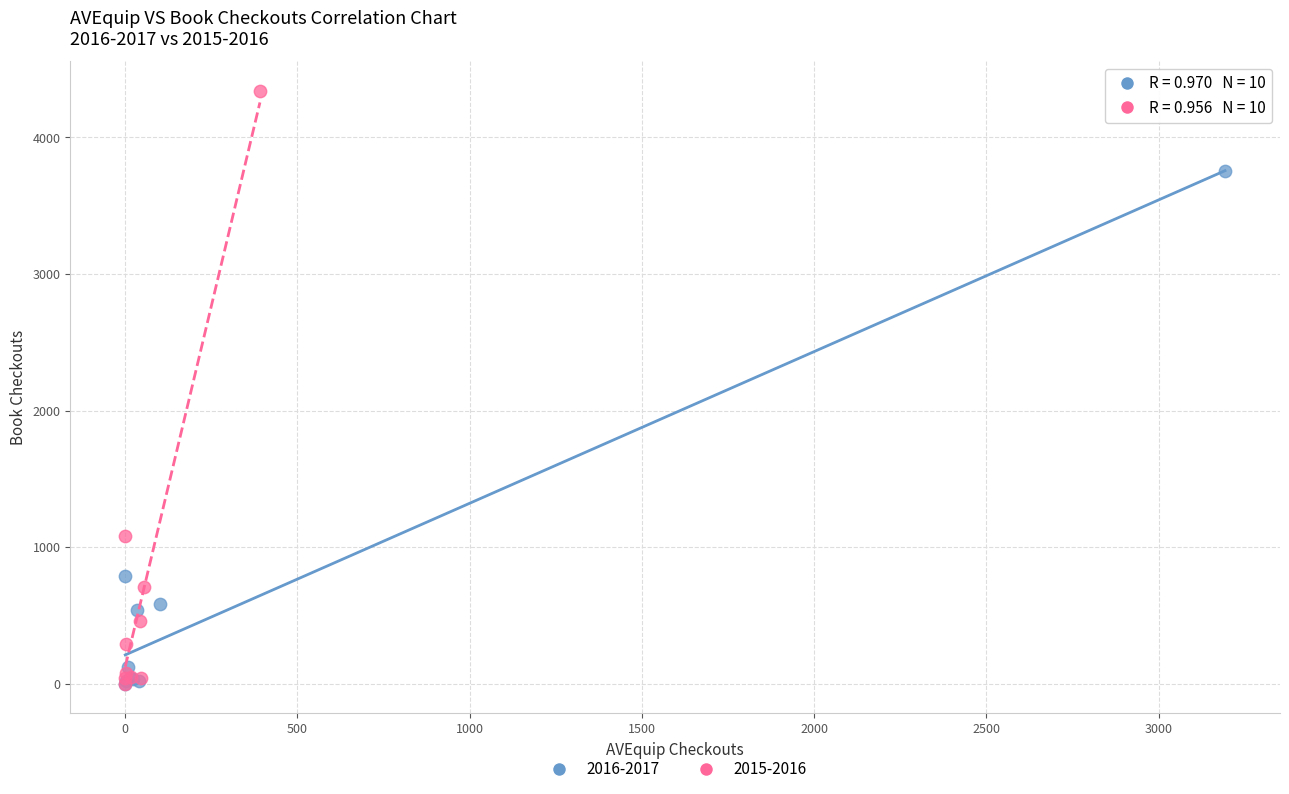

Which series reaches the maximum Y coordinate?

2015-2016